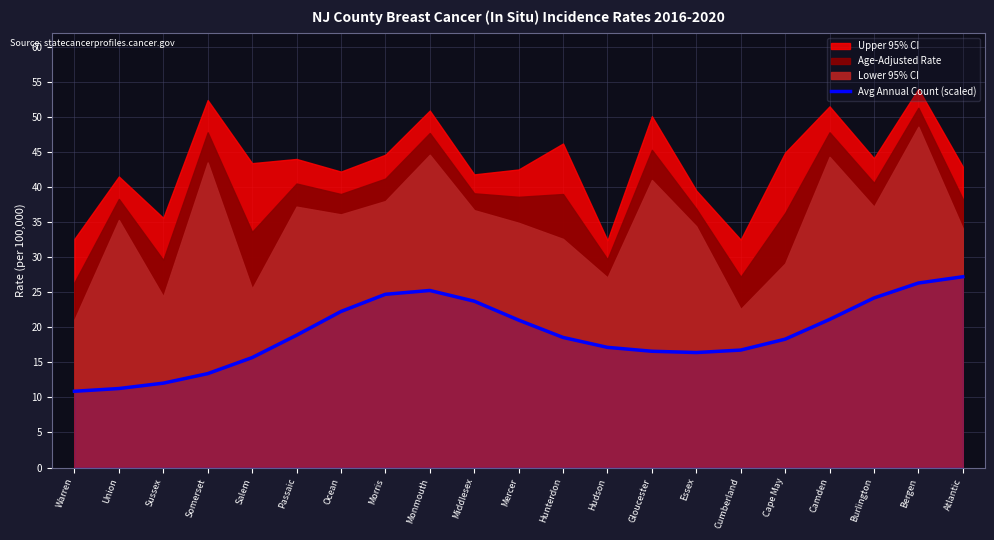

Which has a higher value, Salem or Cape May?

Cape May